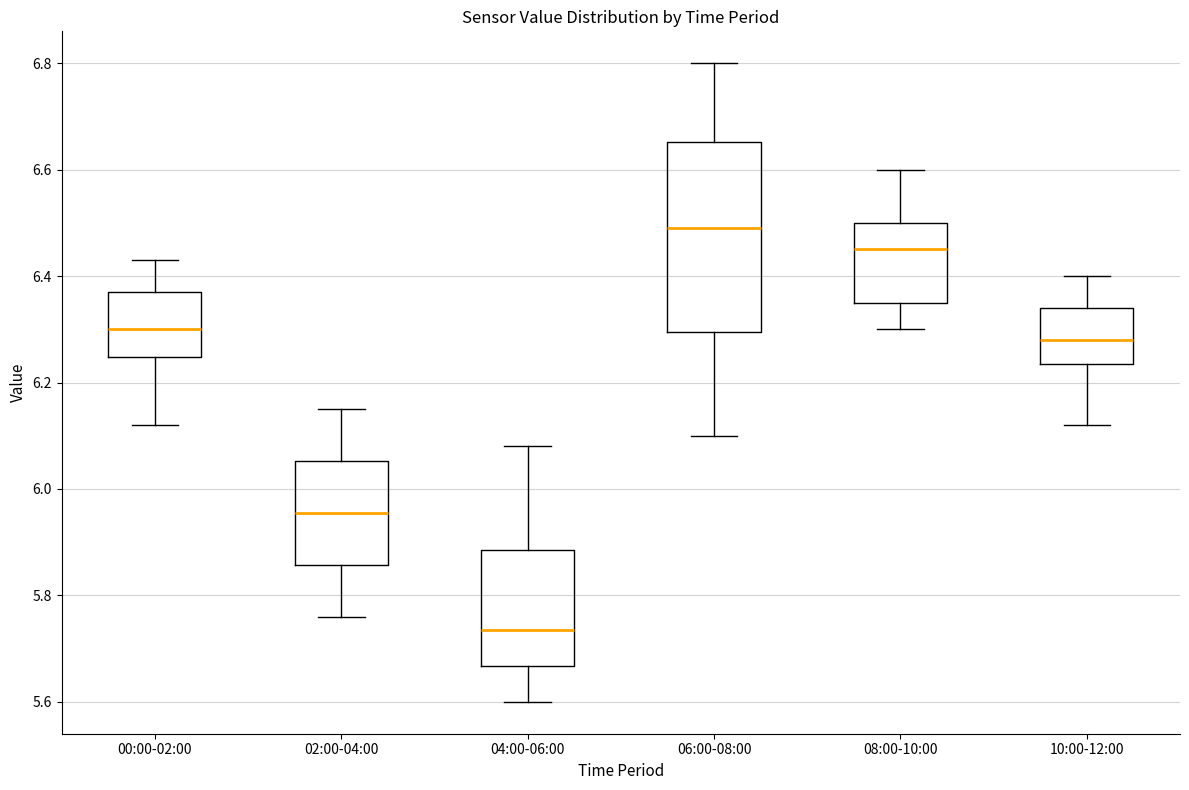

Reading left to right, read every box against the y-axis: the position of its median line, the range the box covers, and the ends of its whiskers. The values are not printed on the chart, so give them approximately, as read against the axis.

00:00-02:00: median 6.30, box 6.24 to 6.38, whiskers 6.12 to 6.44
02:00-04:00: median 5.96, box 5.86 to 6.06, whiskers 5.76 to 6.16
04:00-06:00: median 5.74, box 5.66 to 5.88, whiskers 5.60 to 6.08
06:00-08:00: median 6.50, box 6.30 to 6.66, whiskers 6.10 to 6.80
08:00-10:00: median 6.46, box 6.36 to 6.50, whiskers 6.30 to 6.60
10:00-12:00: median 6.28, box 6.24 to 6.34, whiskers 6.12 to 6.40